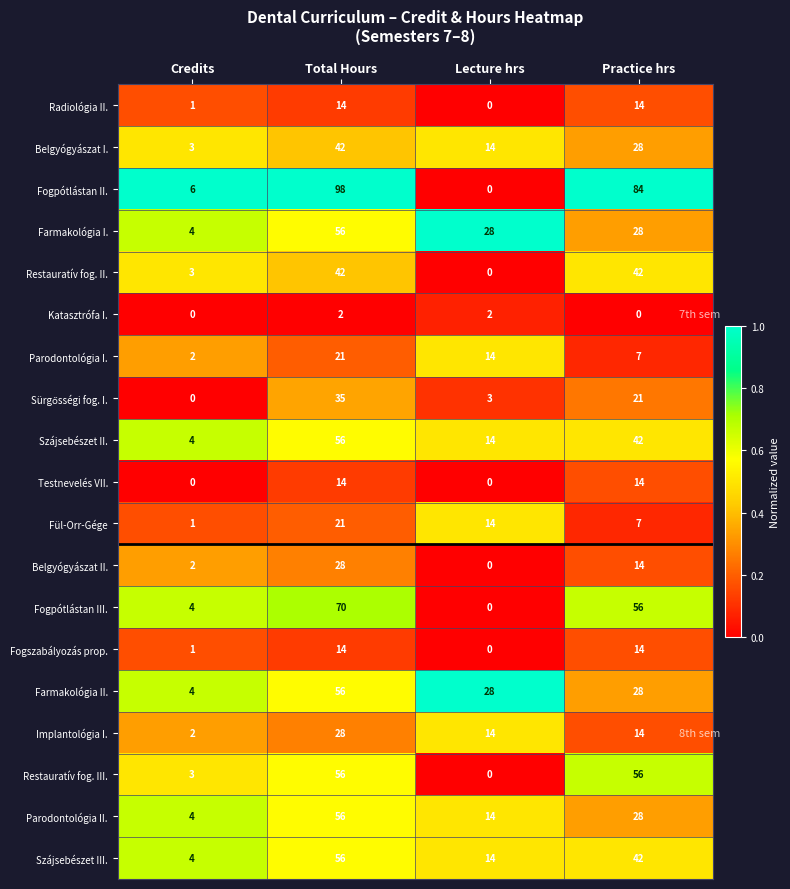

What is the greatest value displayed?

98